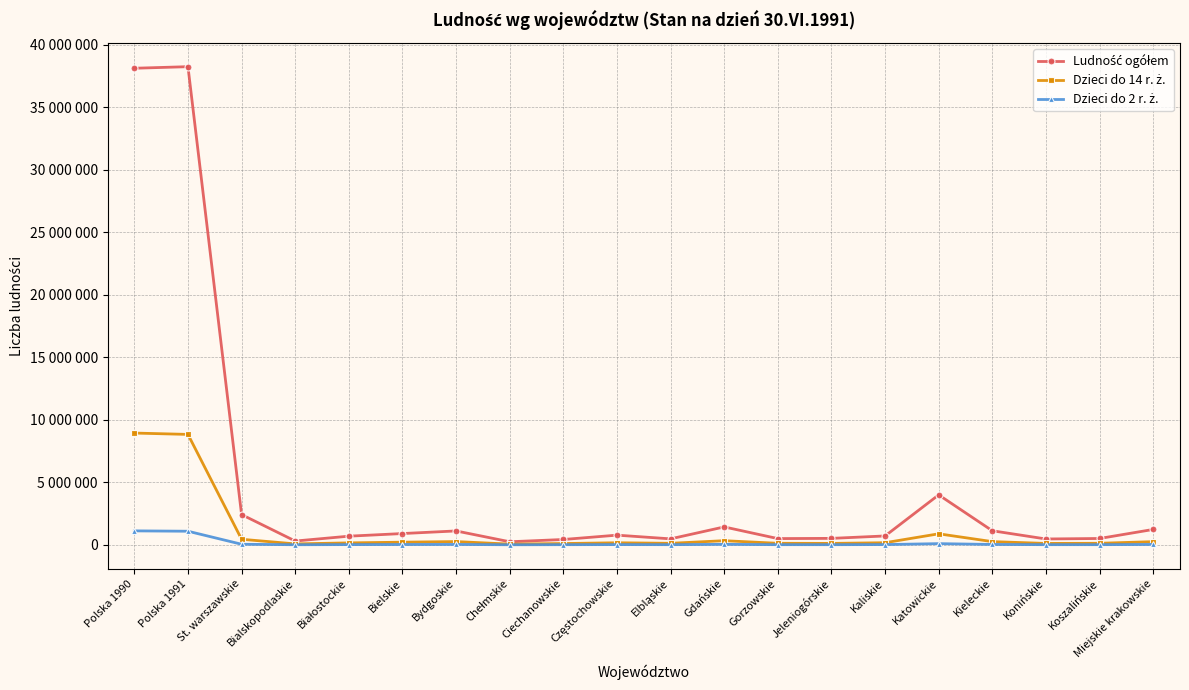

What is the highest value of the Dzieci do 14 r. ż. series?

8941846